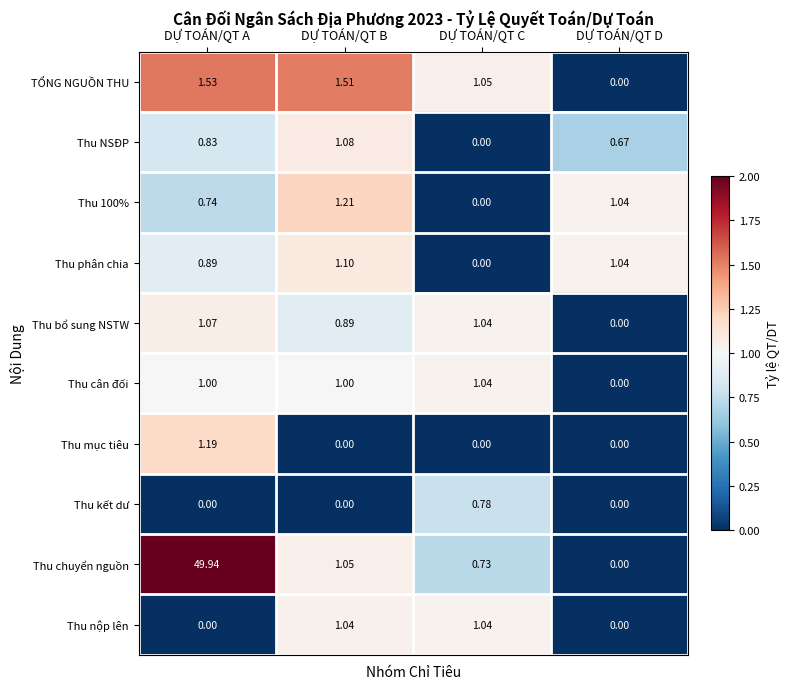

Which series has the widest spread of values?

Thu chuyển nguồn